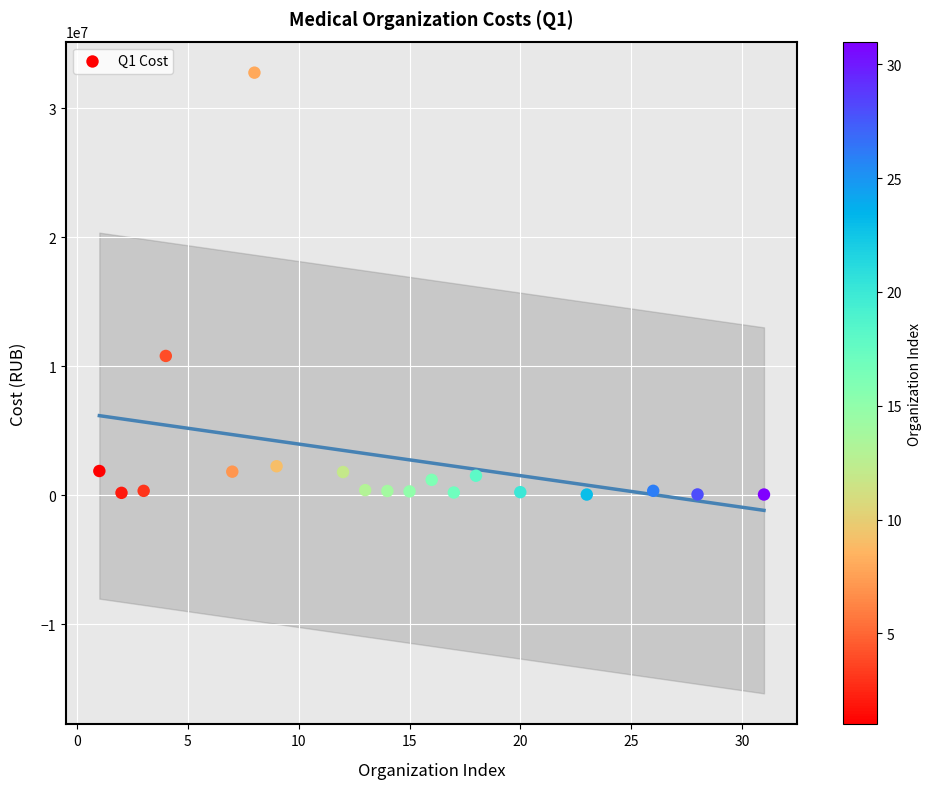

What is the range of Y values (max minus min)?

32707148.2